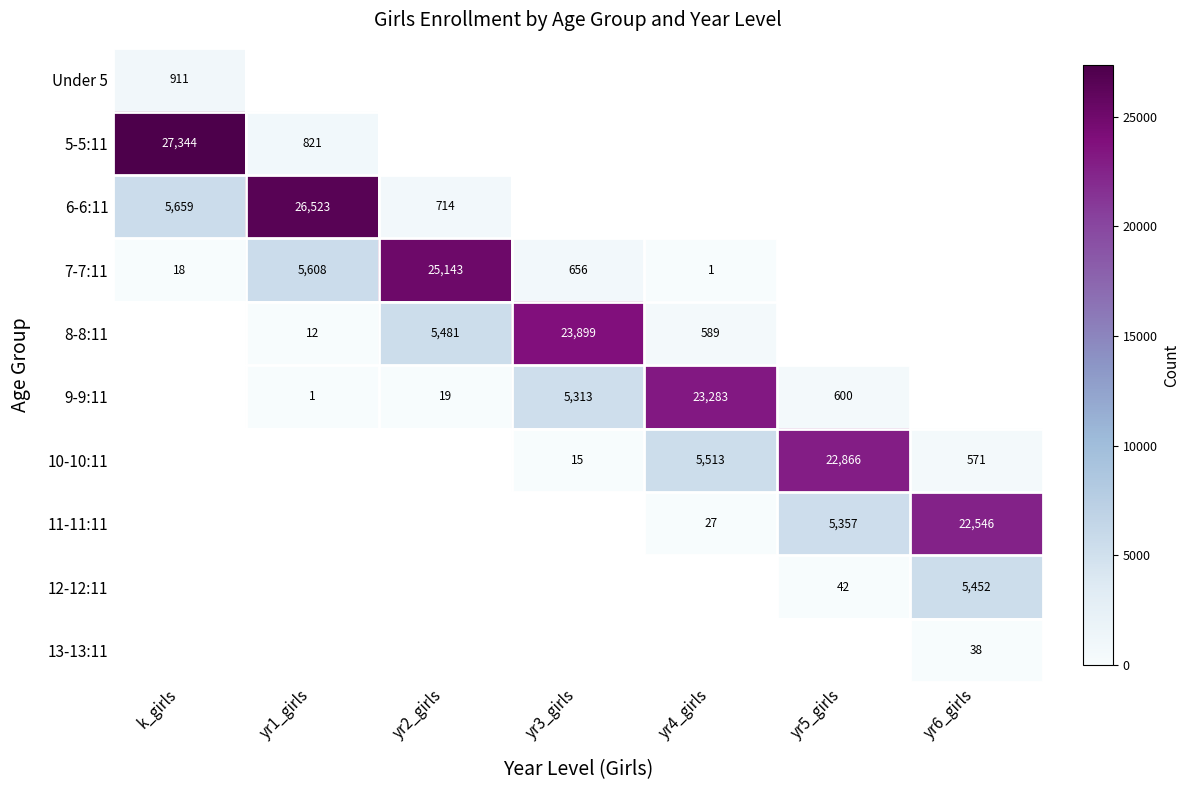

The 9-9:11 series shows 0 at yr1_girls. True or false?

False